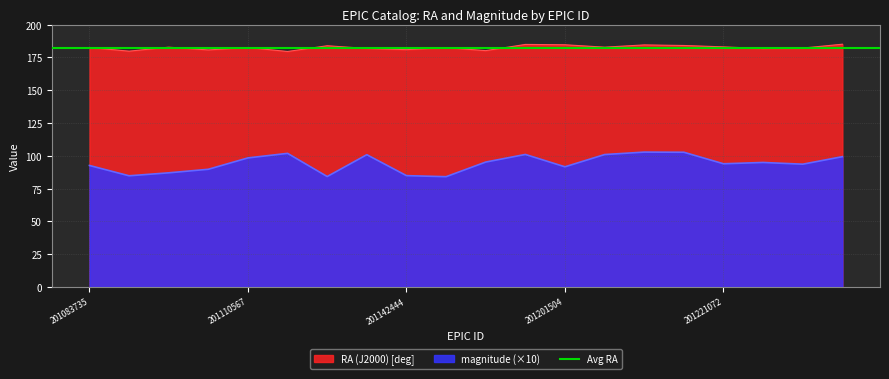

Reading left to right, transcribe all the data shown in this chart.

RA (J2000) [deg]: 201083735=182.6	201097883=179.8	201101356=182.8	201104434=180.7	201110567=182.5	201116683=179.5	201124038=183.9	201132194=181.8	201142444=180.9	201152951=182.4	201157330=180.2	201181397=184.9	201201504=184.6	201205371=182.8	201211696=184.5	201215767=184.1	201221072=183.0	201222794=181.7	201231254=182.1	201233130=185.1
magnitude: 201083735=92.6	201097883=84.7	201101356=87.0	201104434=89.7	201110567=98.4	201116683=101.8	201124038=84.2	201132194=100.8	201142444=84.8	201152951=84.0	201157330=95.2	201181397=101.0	201201504=91.6	201205371=100.9	201211696=102.8	201215767=102.7	201221072=93.9	201222794=94.9	201231254=93.6	201233130=99.3